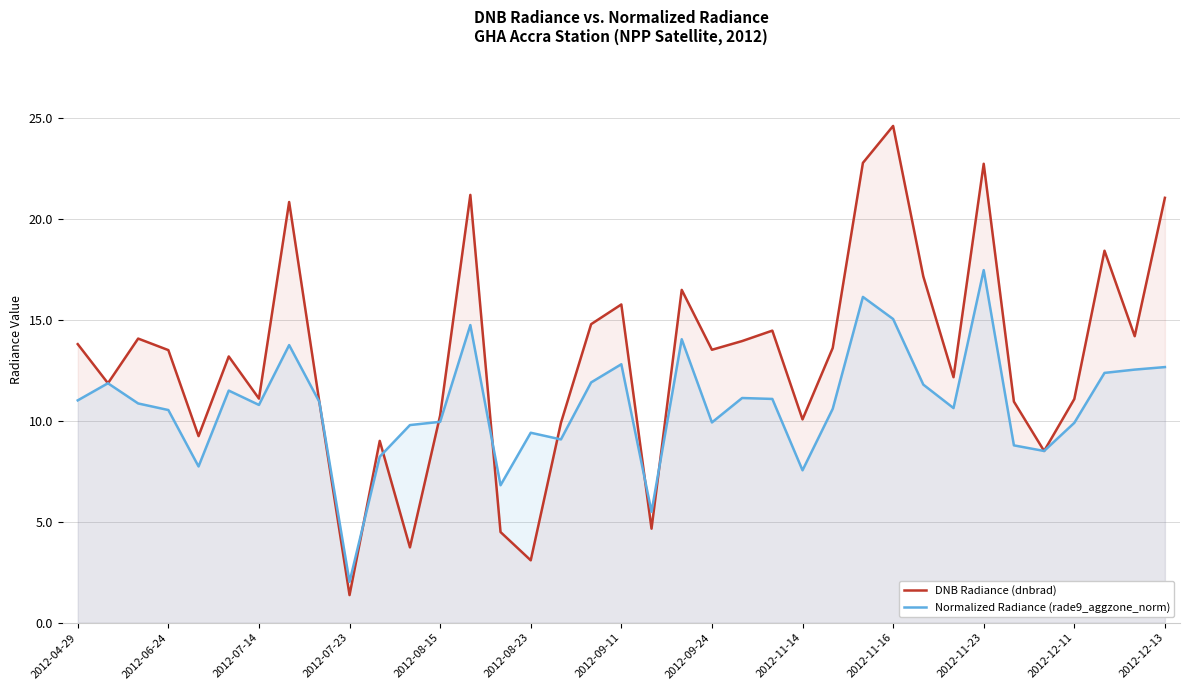

Which category has the highest value across all series?

2012-11-16